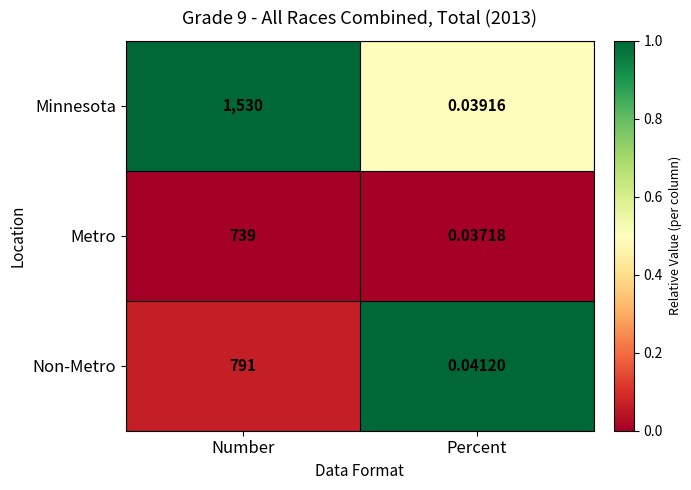

Is the value of Minnesota at Percent greater than the value of Non-Metro at Number?

No